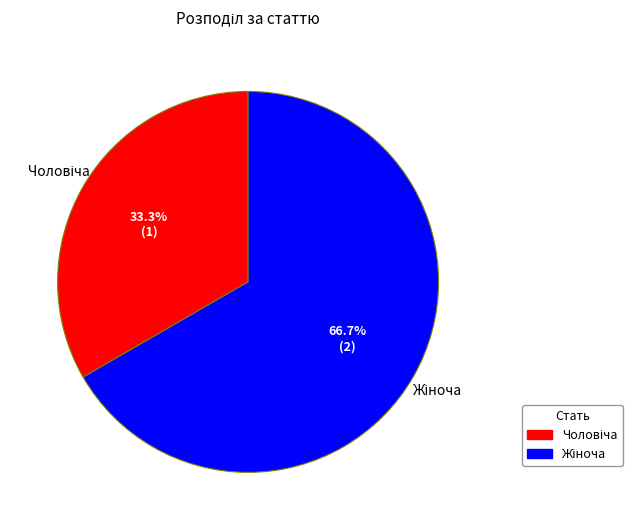

How many slices are in this pie chart?

2